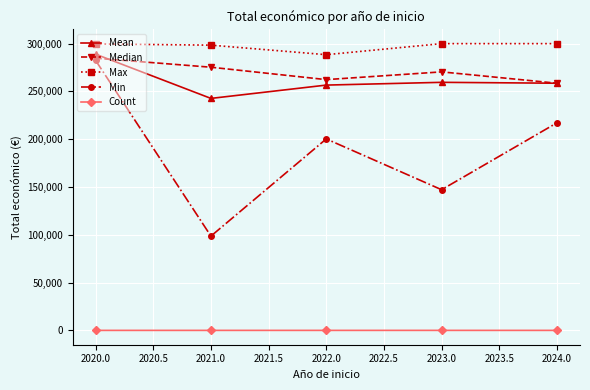

True or false: Count and Median intersect in this chart.

False